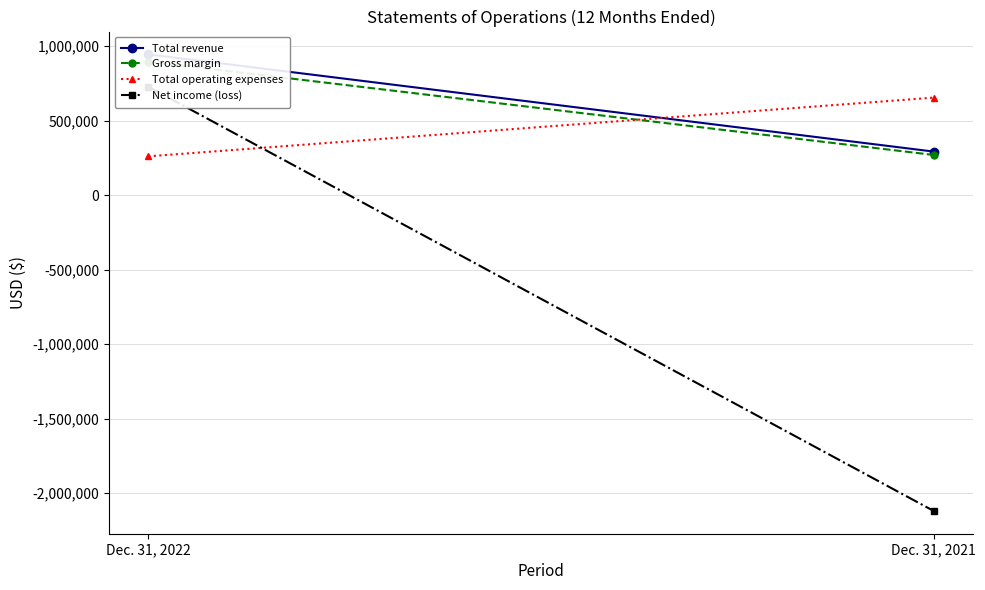

What value does the Net income (loss) series have at Dec. 31, 2021?

-2119387